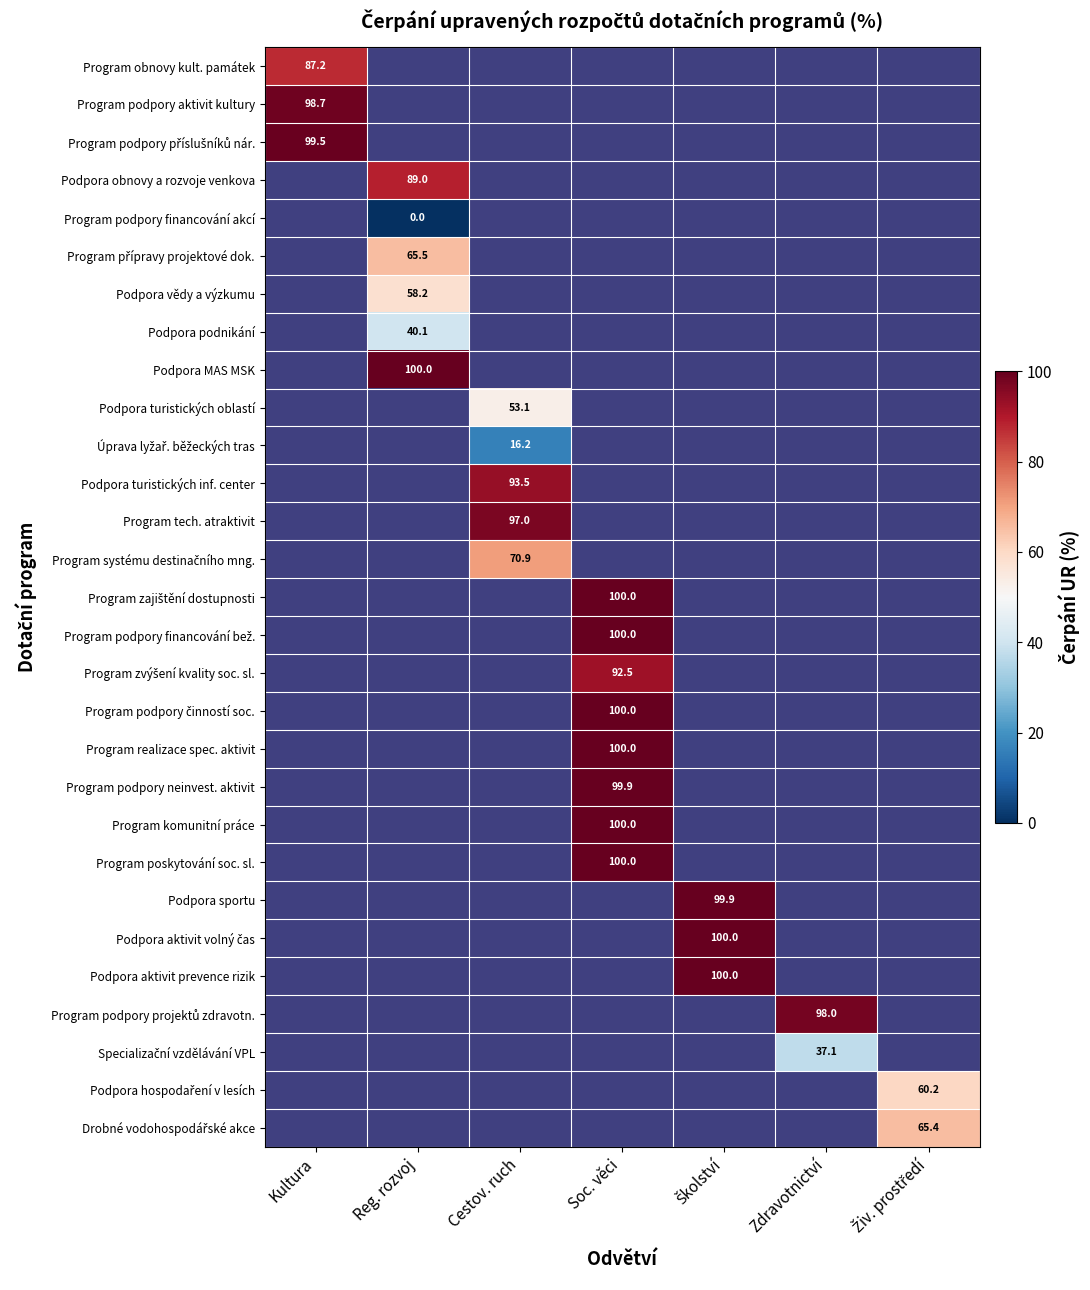

What is the lowest value of the Program podpory příslušníků nár. series?

99.5